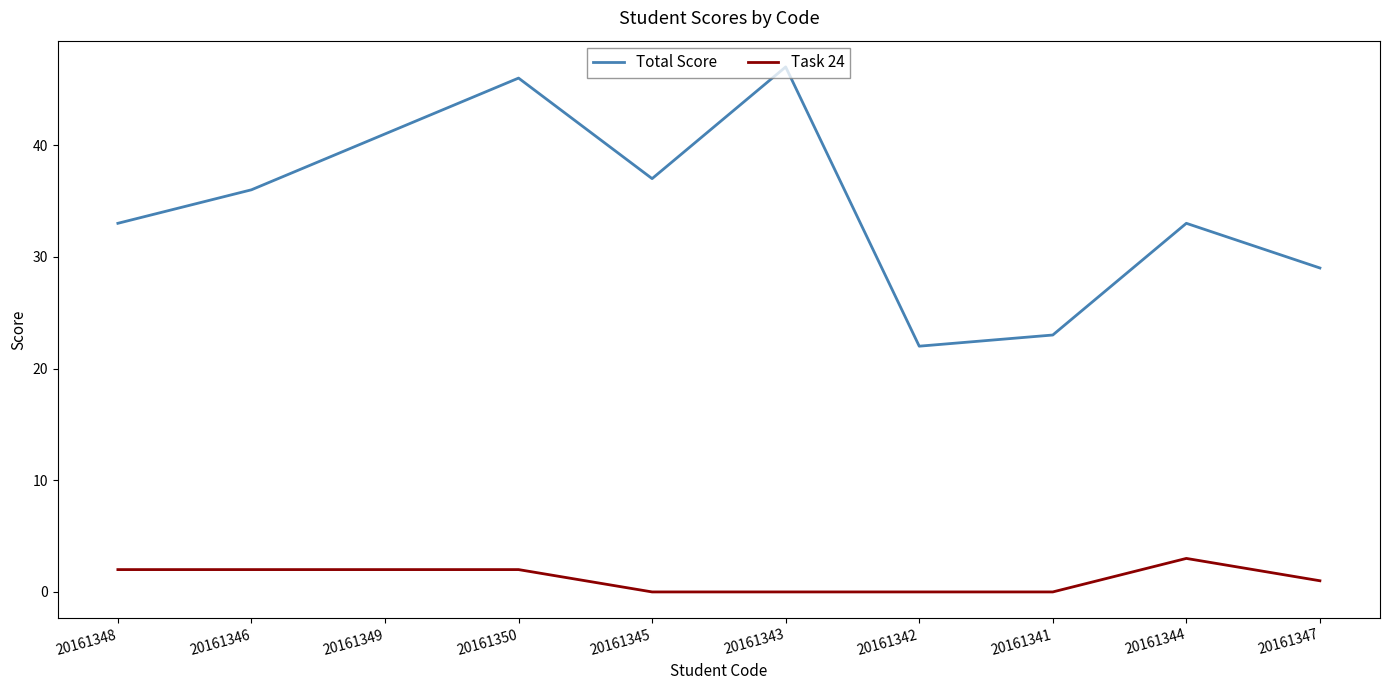

What is the total value across all series at 20161343?

47